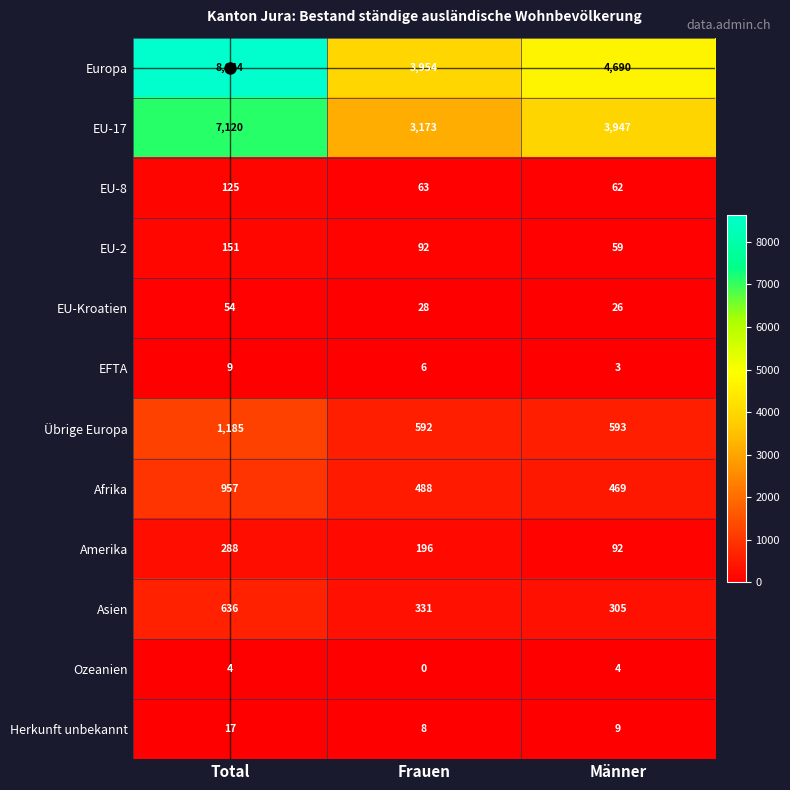

Where does the EU-8 series first go above 63?

Total